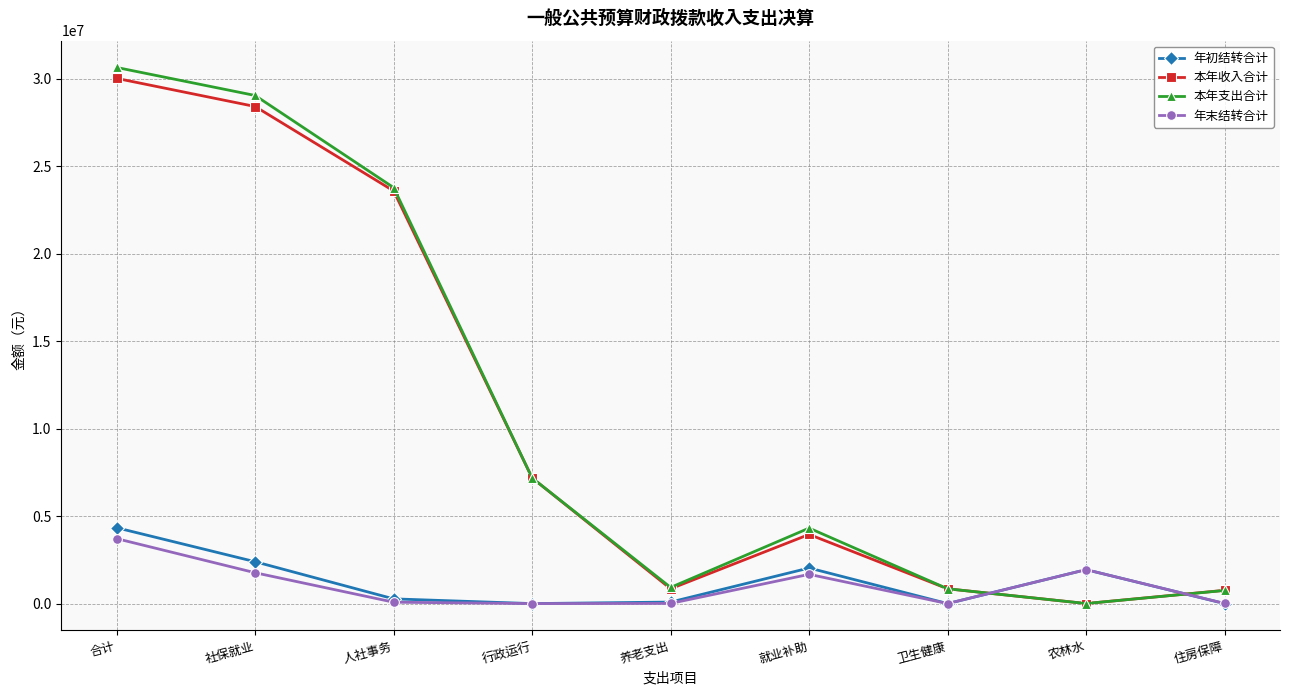

Where is the first local minimum for 本年收入合计?

养老支出